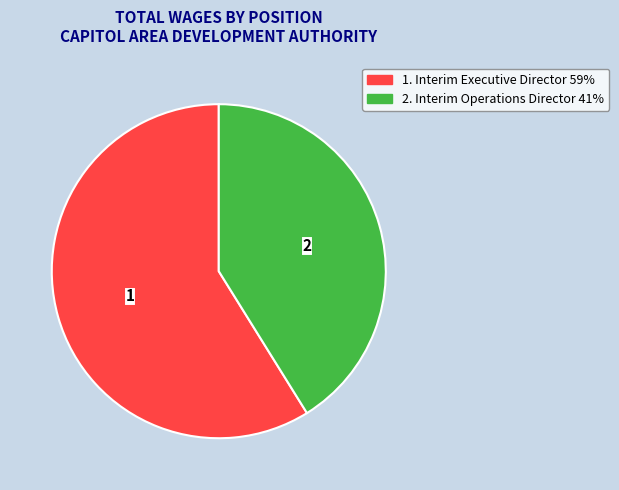

Is there a majority slice in this chart?

Yes